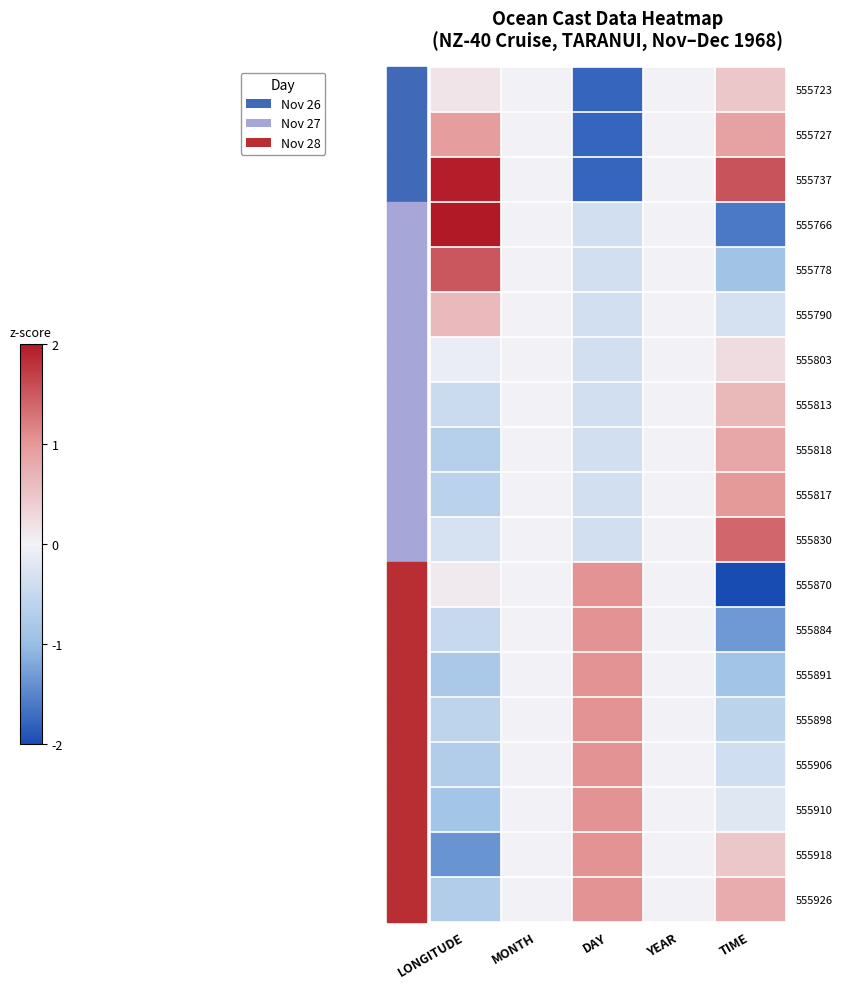

At which category is the sum across all series the highest?

LONGITUDE